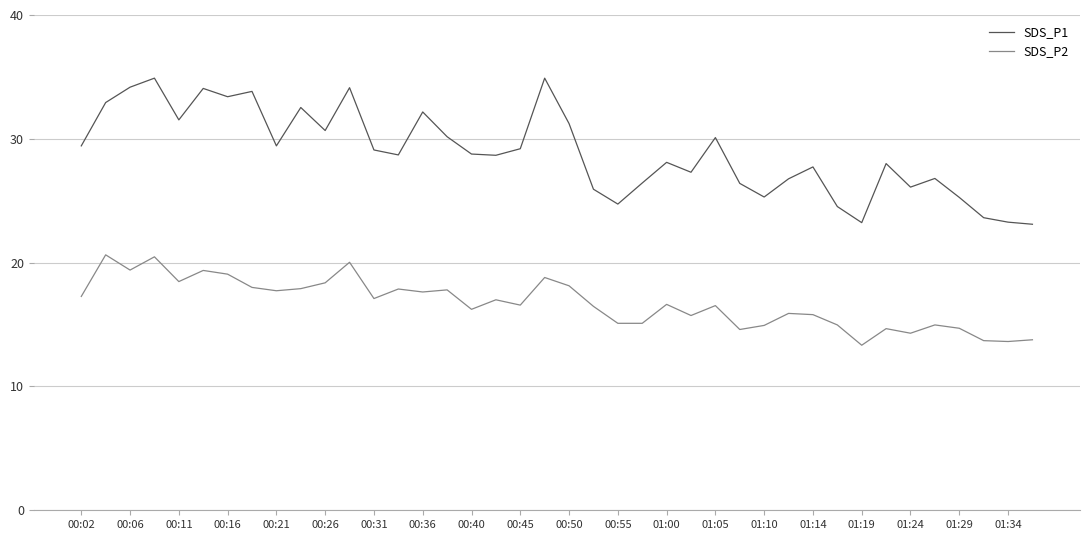

What is the minimum value for SDS_P2?

13.3